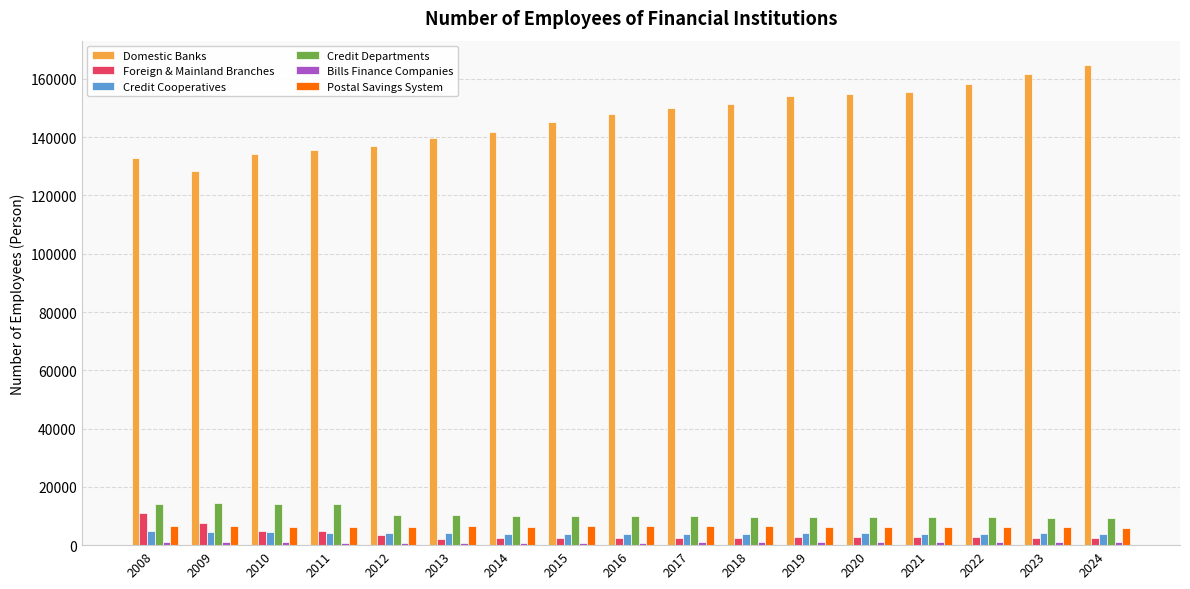

What is the sum of the Domestic Banks values at 2023 and 2022?

319752